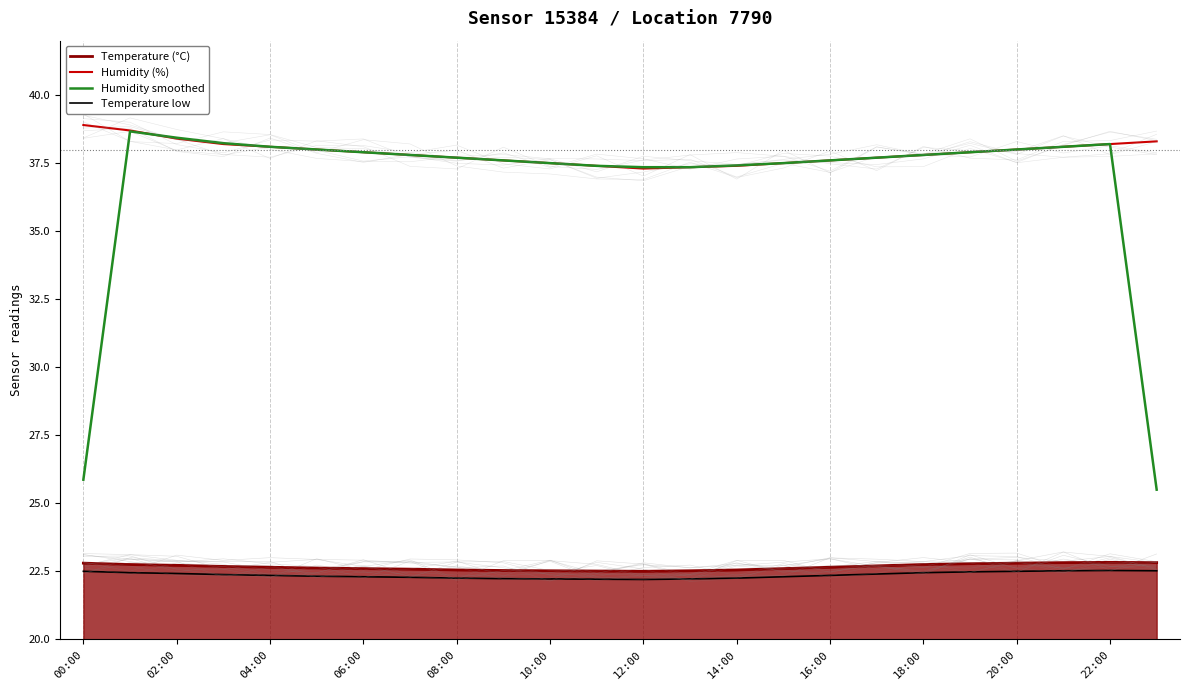

Does the chart display data point markers on the line(s)?

No